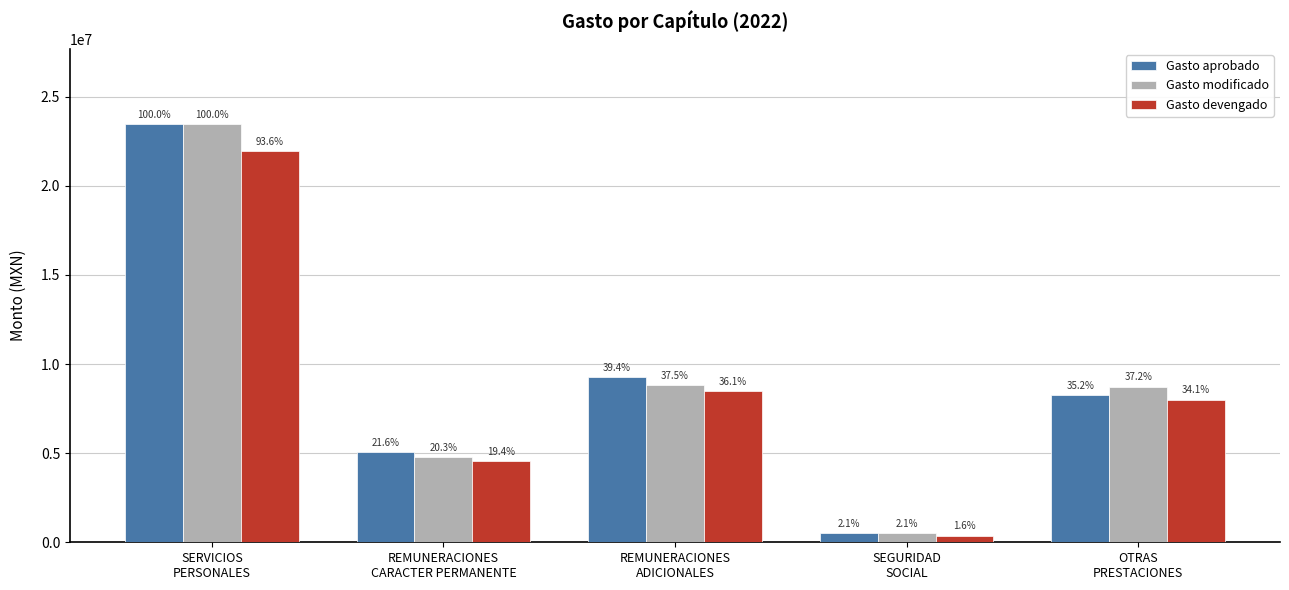

Reading left to right, extract all data points from this chart.

Gasto aprobado: 23467791.5	5064792.6	9250911.2	503125.8	8253252.9
Gasto modificado: 23467791.5	4764789.6	8807969.6	503125.8	8739341.6
Gasto devengado: 21966203.7	4543131.8	8469562.6	374104.8	8005681.0